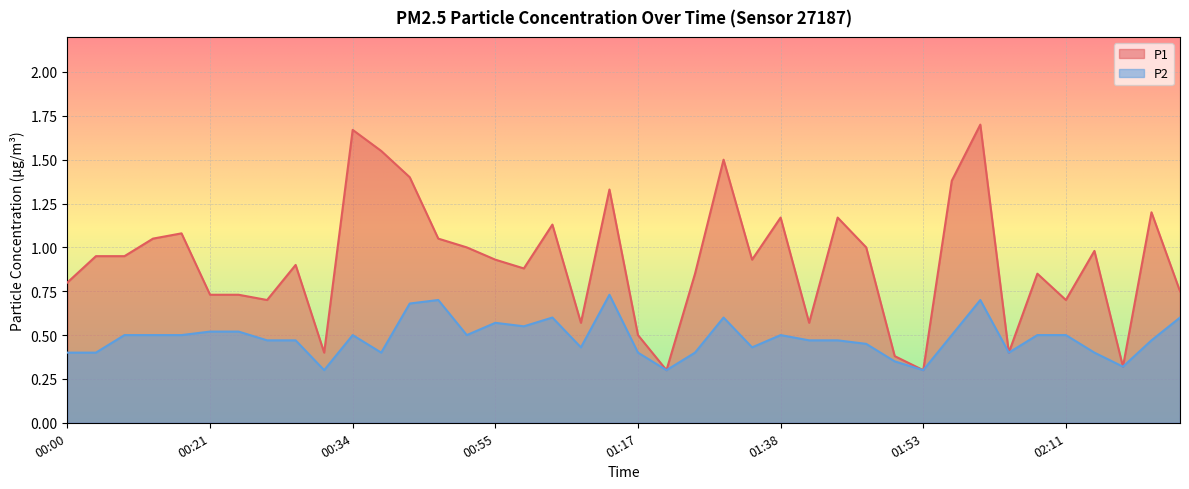

Count the P2 values in the range 0 to 1.

40